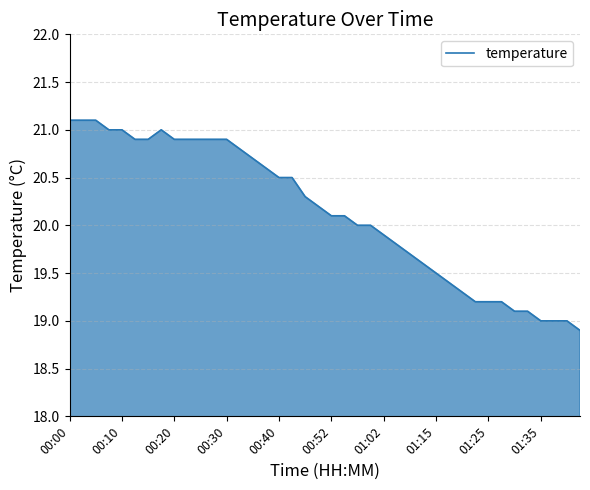

What is the maximum value shown in the chart?

21.1